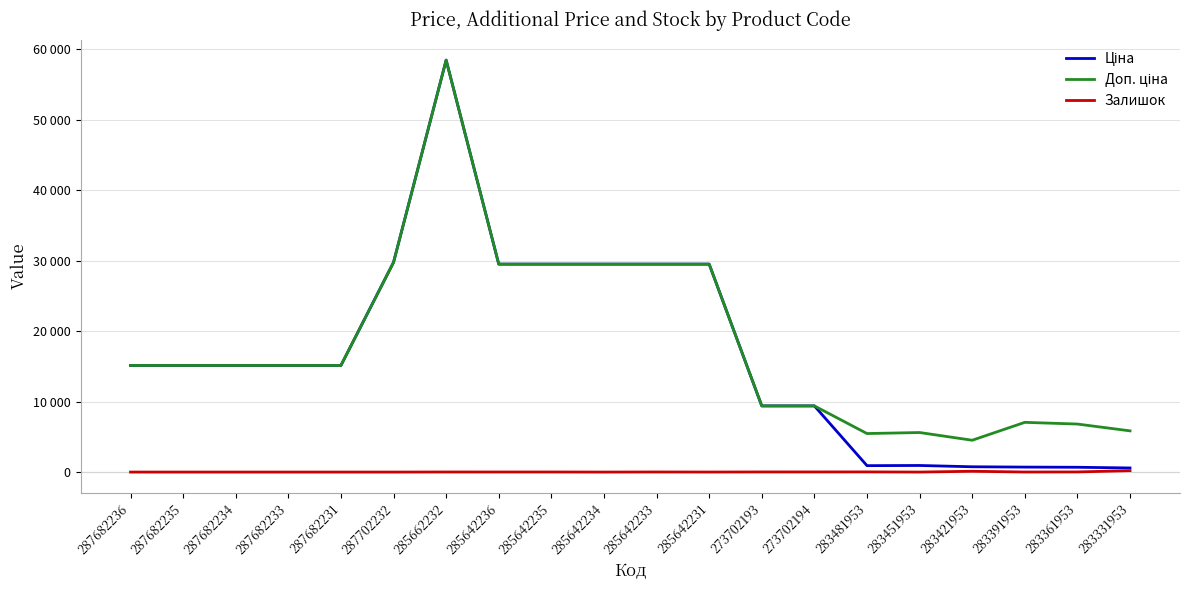

What value does the Залишок series have at 285642235?

11.0